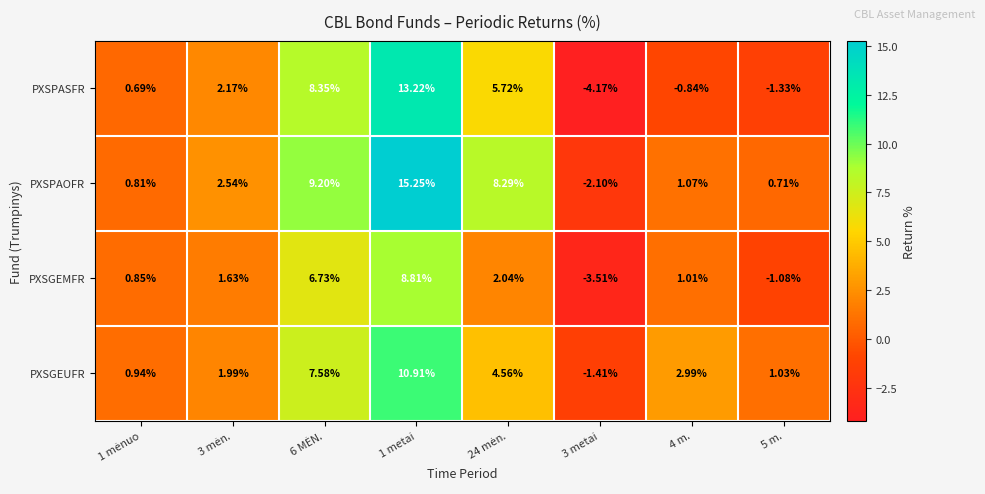

Which series has the largest range (max minus min)?

PXSPASFR